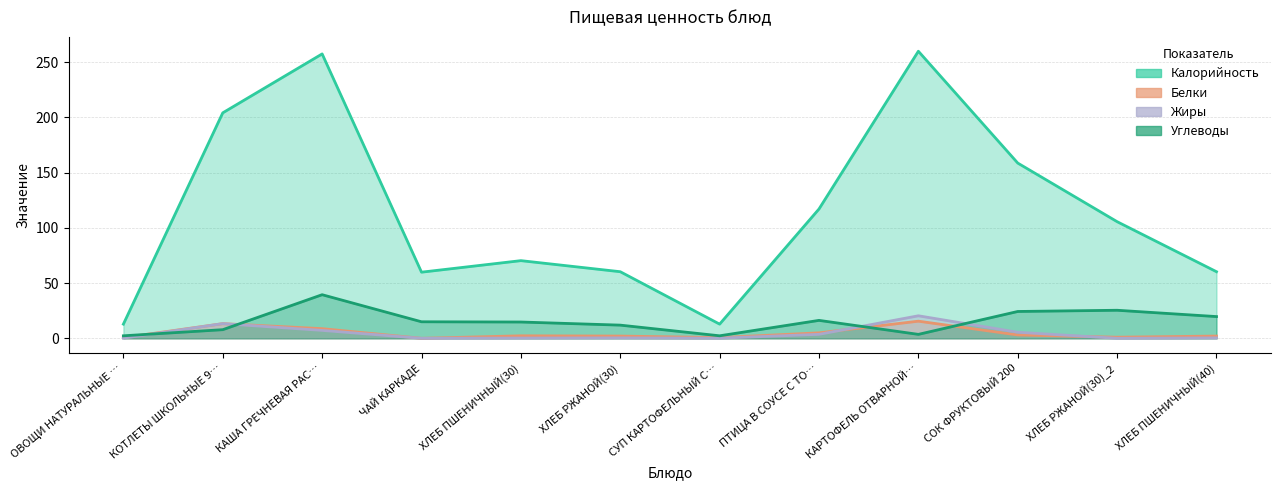

What is the sum of all Жиры values?

51.2